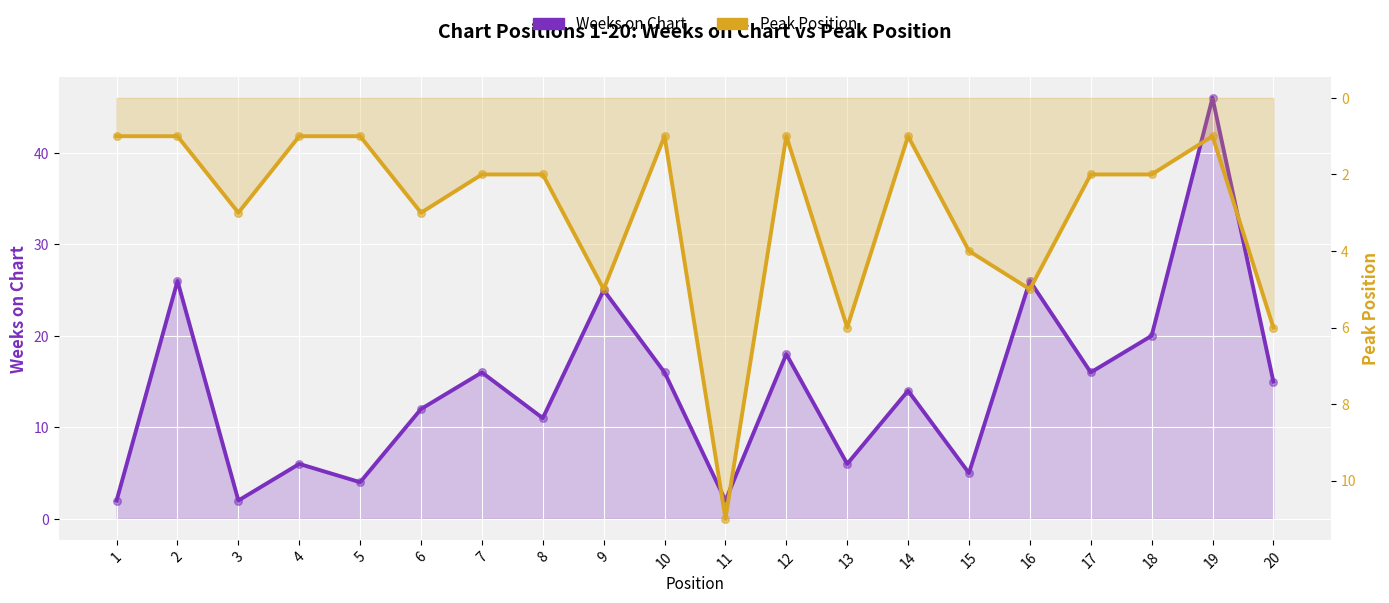

At how many categories does at least one series exceed 5?

16